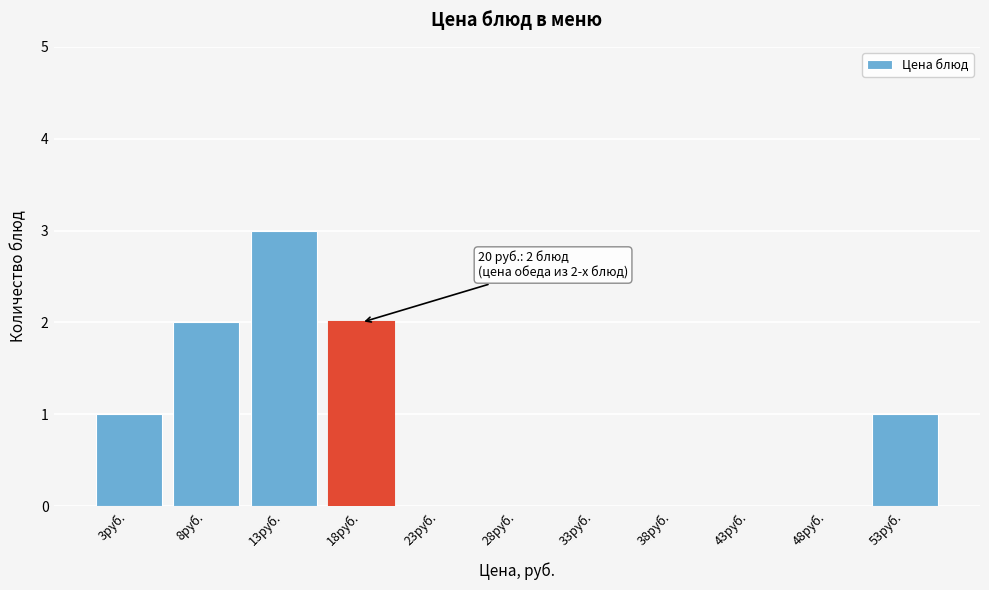

Reading left to right, what are all the values shown in this chart?

3руб.=1	8руб.=2	13руб.=3	18руб.=2	23руб.=0	28руб.=0	33руб.=0	38руб.=0	43руб.=0	48руб.=0	53руб.=1